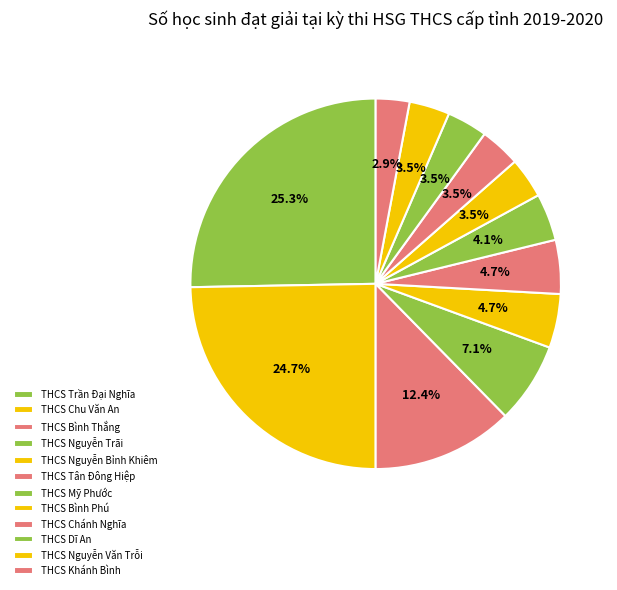

What is the total percentage of THCS Bình Thắng and THCS Chu Văn An?

37.1%